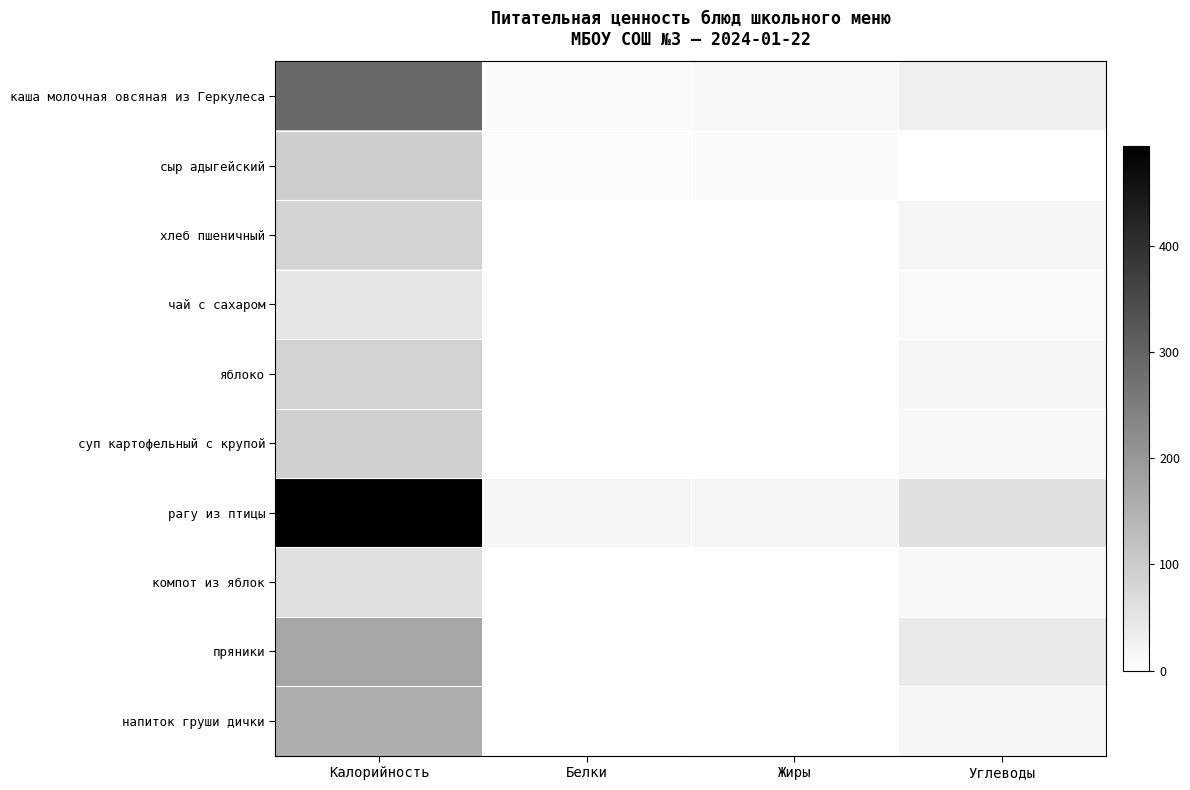

Reading left to right, extract all data points from this chart.

каша молочная овсяная из Геркулеса: Калорийность=292.2	Белки=8.0	Жиры=14.7	Углеводы=31.8
сыр адыгейский: Калорийность=96.0	Белки=7.6	Жиры=7.8	Углеводы=0.0
хлеб пшеничный: Калорийность=84.0	Белки=2.0	Жиры=0.4	Углеводы=17.9
чай с сахаром: Калорийность=48.6	Белки=0.1	Жиры=0.0	Углеводы=12.0
яблоко: Калорийность=88.0	Белки=0.8	Жиры=0.8	Углеводы=19.6
суп картофельный с крупой: Калорийность=90.8	Белки=2.0	Жиры=2.7	Углеводы=14.6
рагу из птицы: Калорийность=493.7	Белки=18.6	Жиры=19.3	Углеводы=59.1
компот из яблок: Калорийность=60.6	Белки=0.2	Жиры=0.0	Углеводы=15.0
пряники: Калорийность=172.0	Белки=2.6	Жиры=2.7	Углеводы=41.9
напиток груши дички: Калорийность=157.2	Белки=2.6	Жиры=0.0	Углеводы=20.1